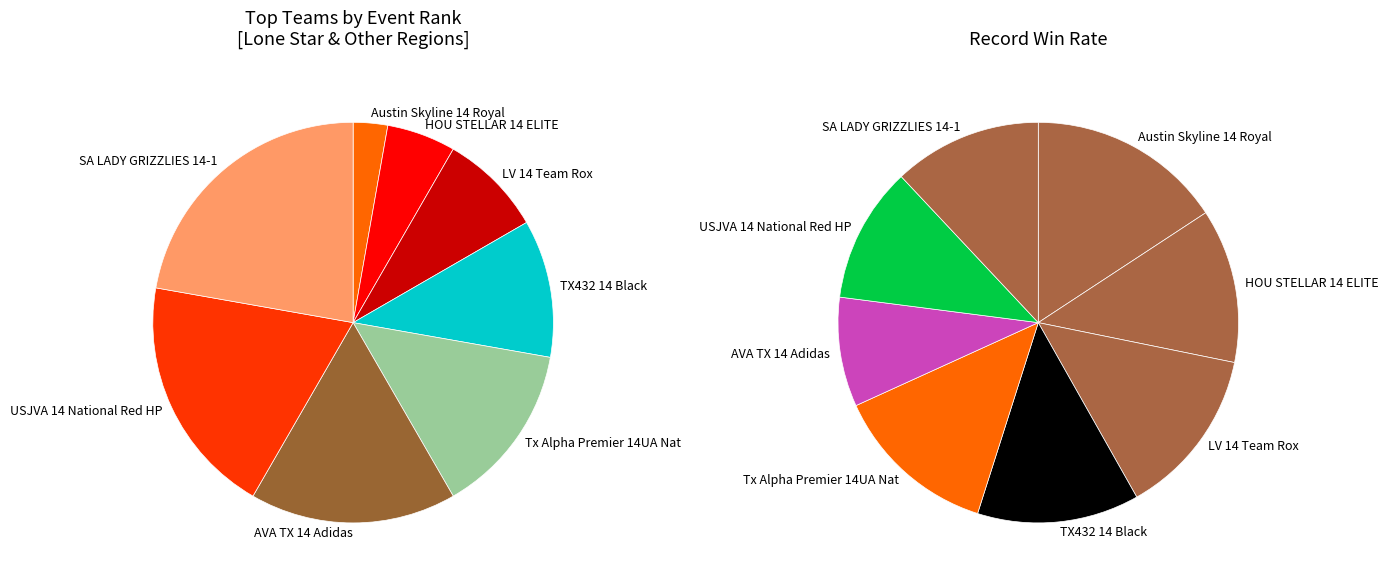

What percentage is NOT represented by Austin Skyline 14 Royal?

97.2%